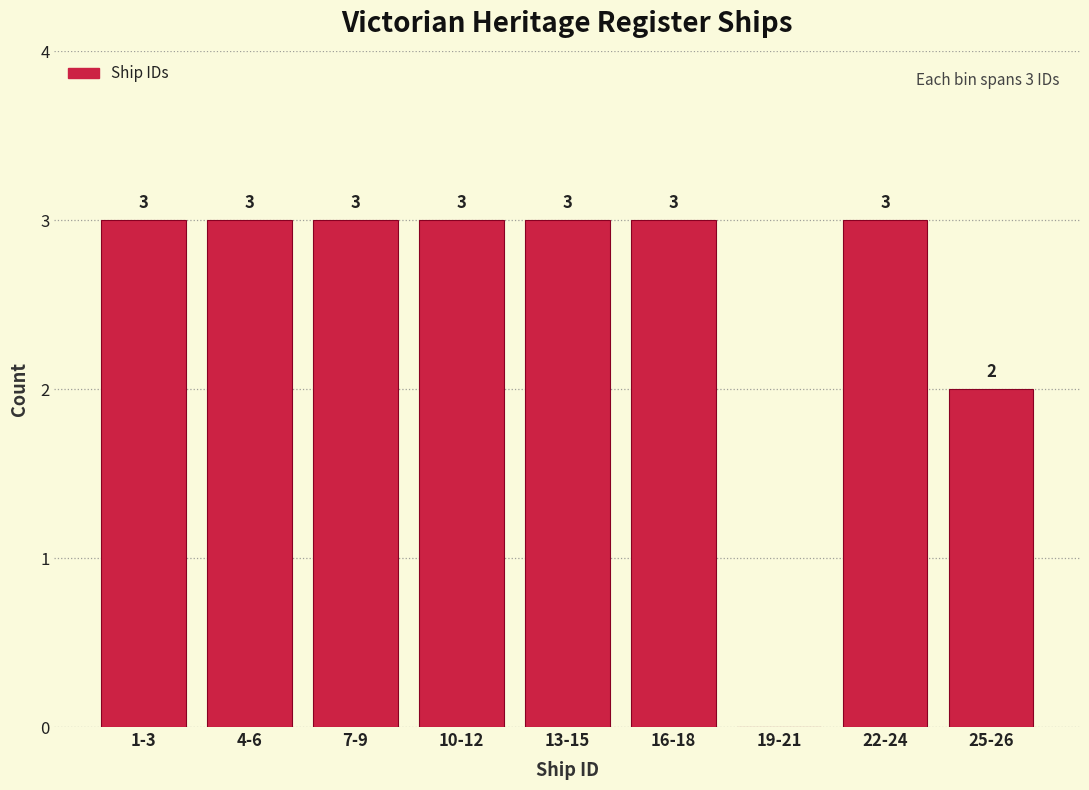

Reading left to right, list all the values displayed in this chart.

1-3=3	4-6=3	7-9=3	10-12=3	13-15=3	16-18=3	19-21=0	22-24=3	25-26=2